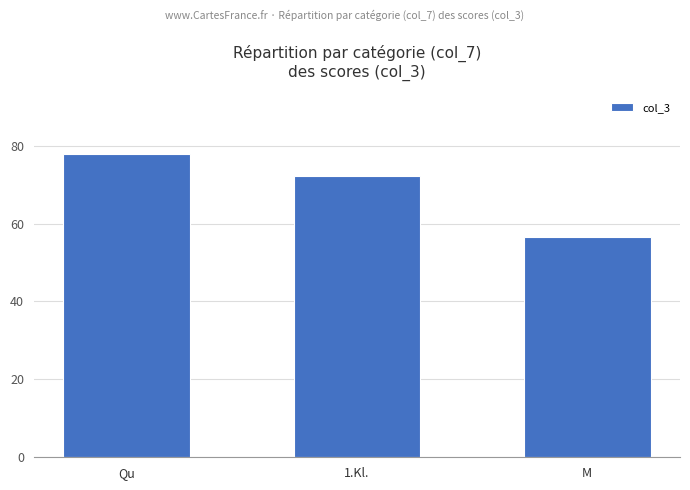

Rank the categories by value from lowest to highest.

M, 1.Kl., Qu